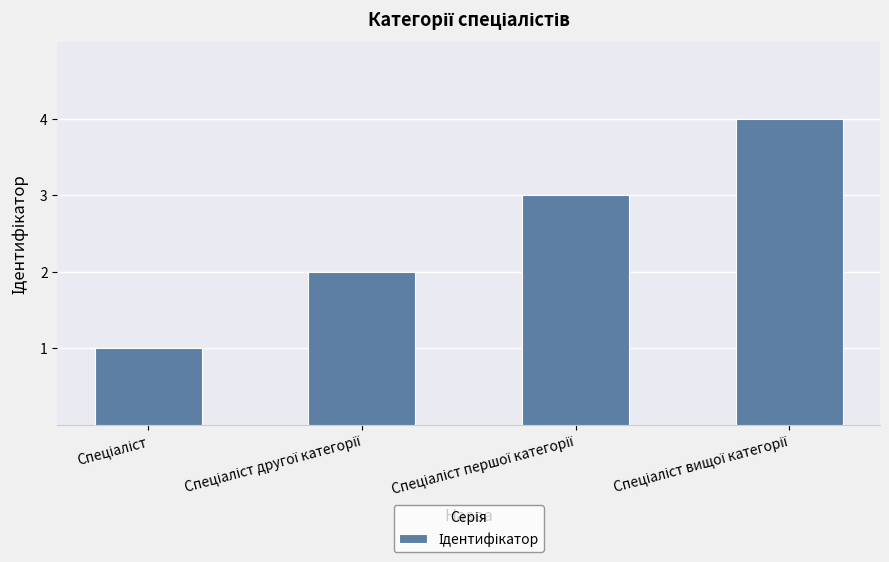

What is the greatest value displayed?

4